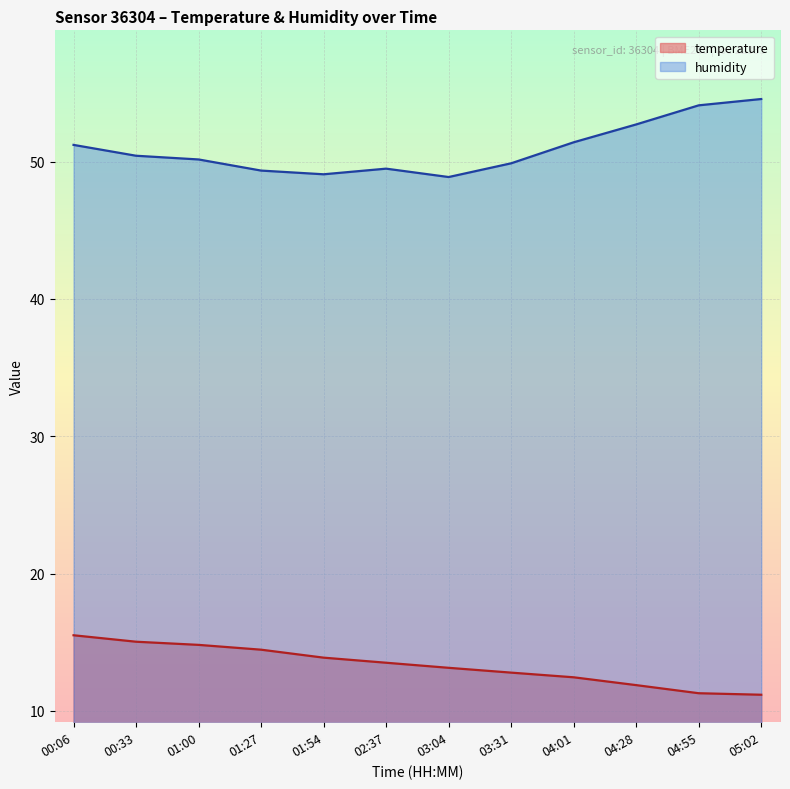

What is the average value of the temperature series?

13.3